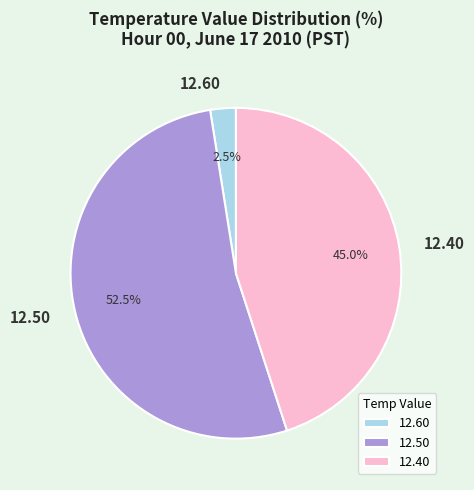

What is the total percentage of 12.50 and 12.40?

97.5%